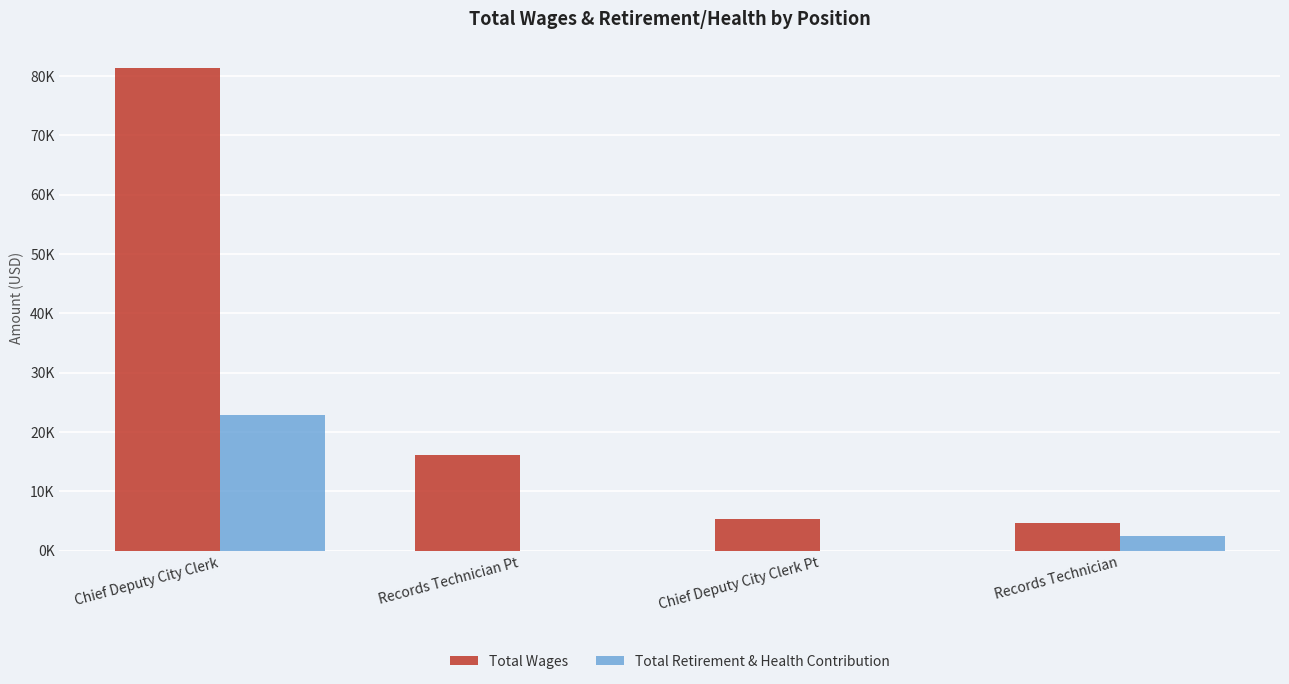

What are all the series names shown in the legend?

Total Wages, Total Retirement & Health Contribution